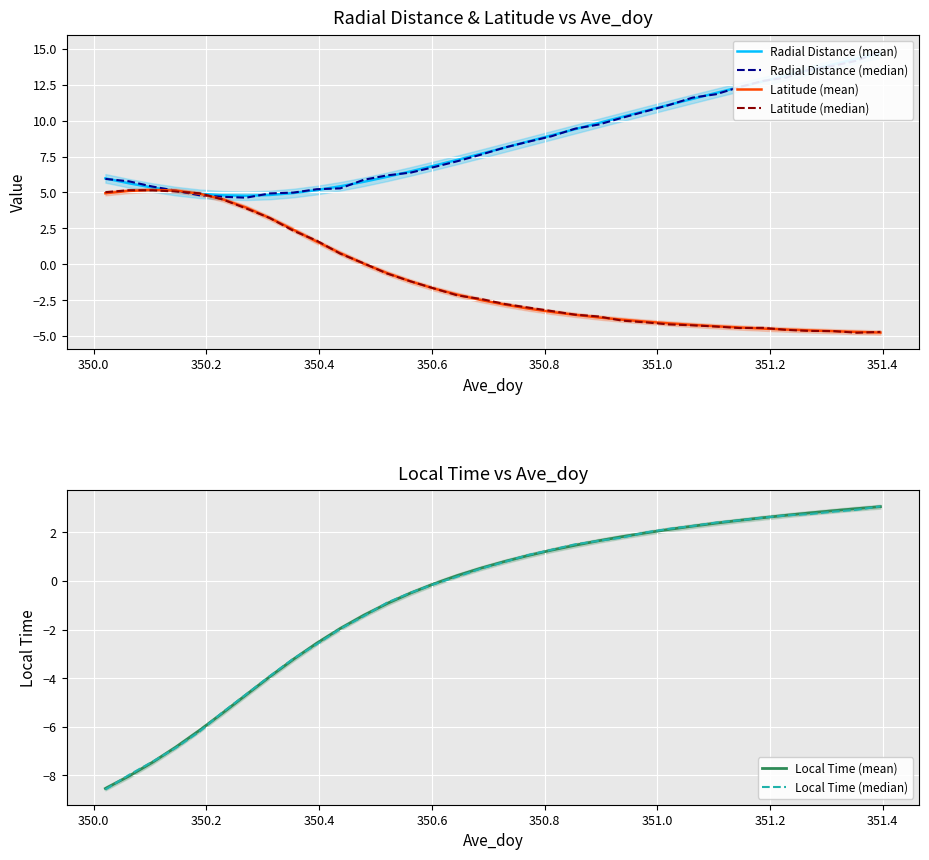

What is the maximum value for Latitude (mean)?

5.2